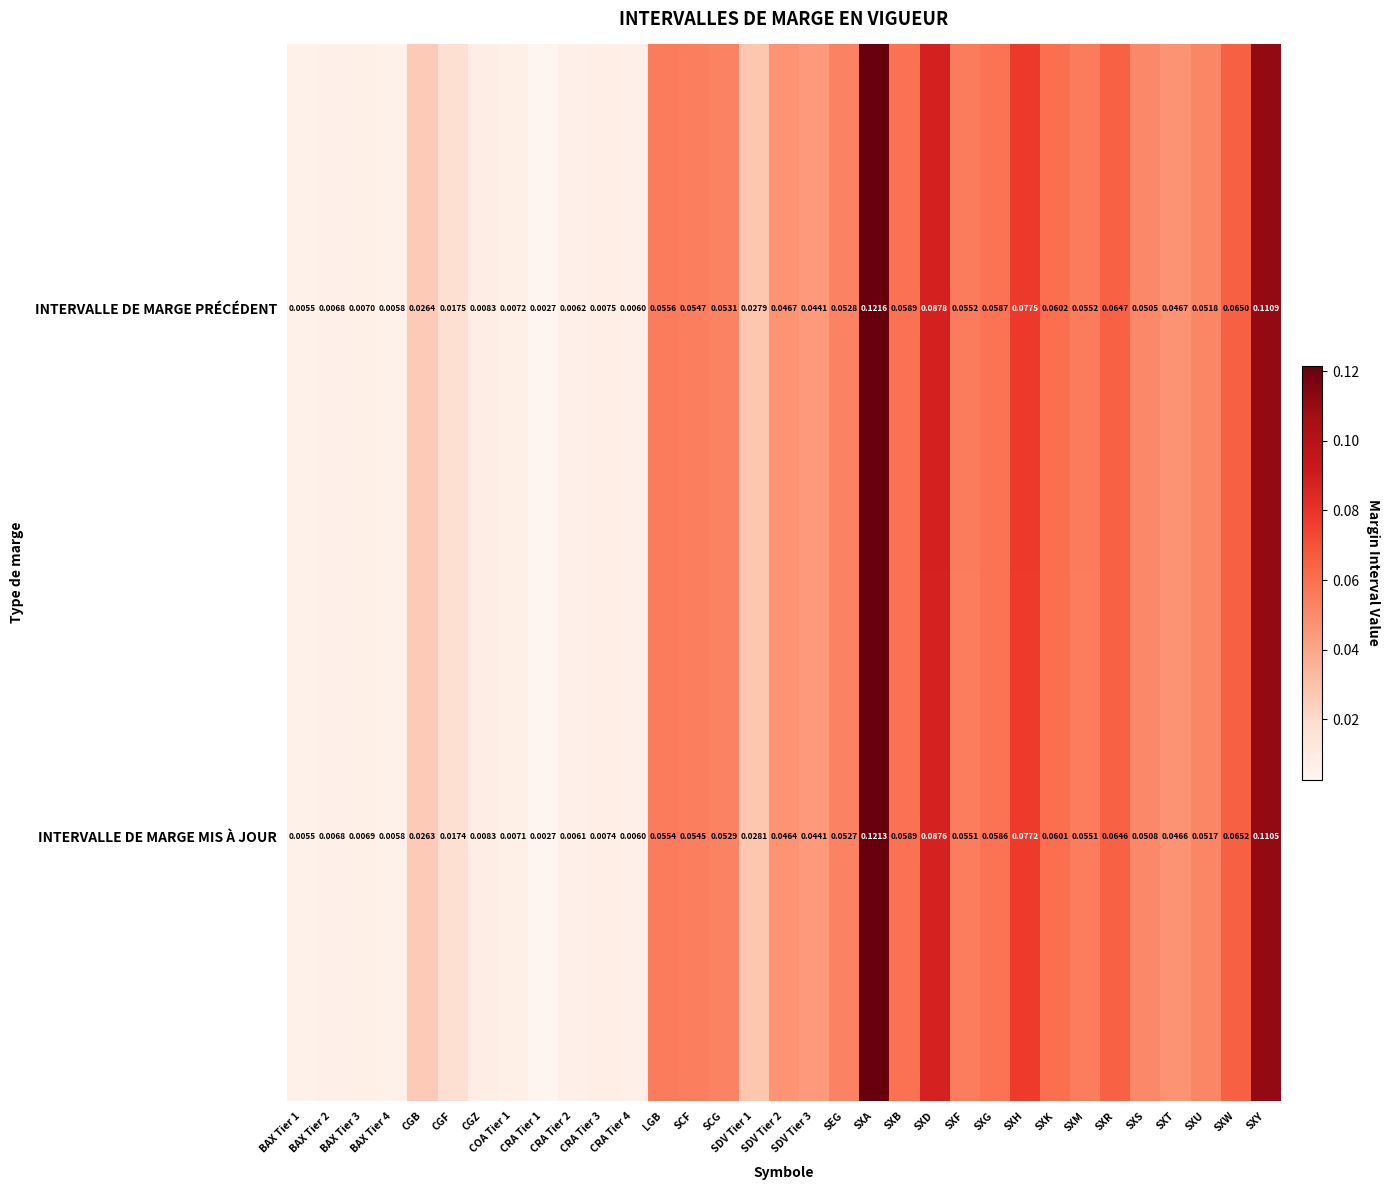

At how many categories does at least one series exceed 0?

33